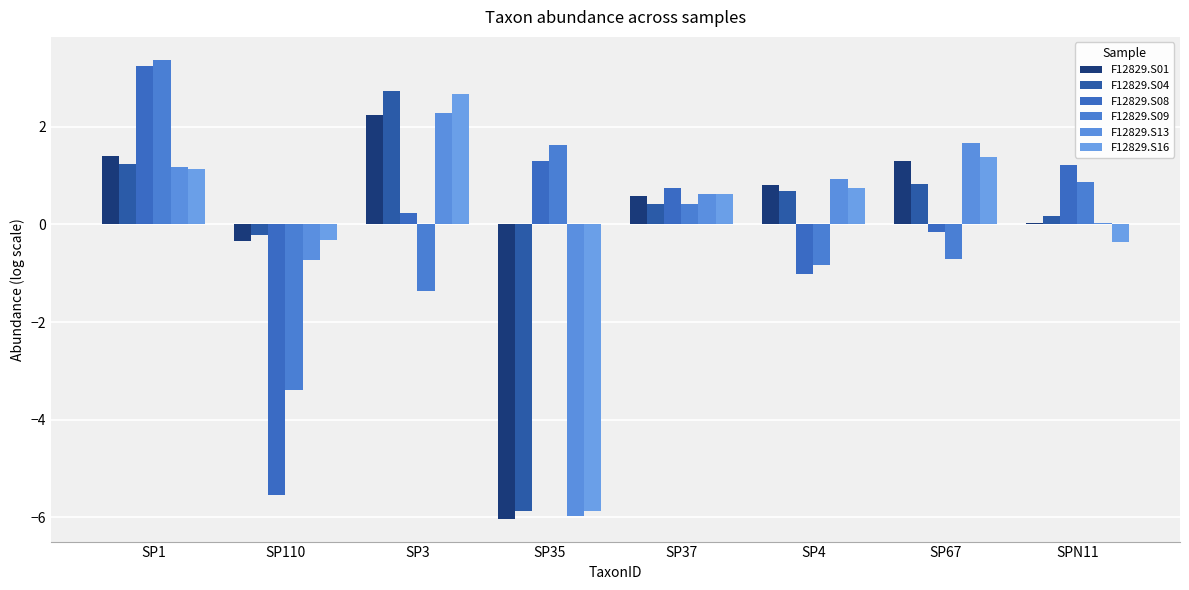

What is the total value across all series at SPN11?

2.0